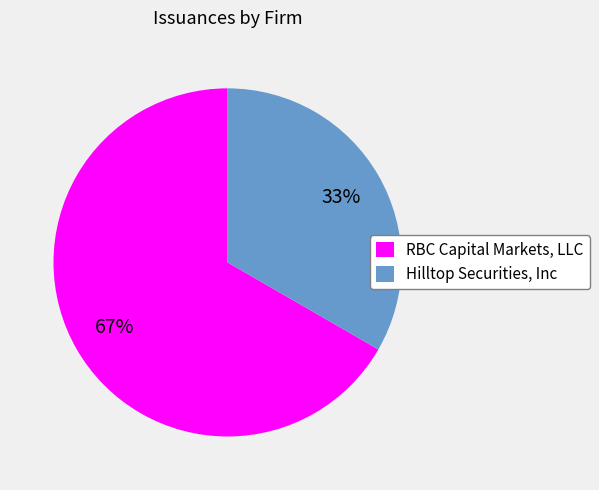

To the nearest percent, what percentage of the pie is Hilltop Securities, Inc?

33%